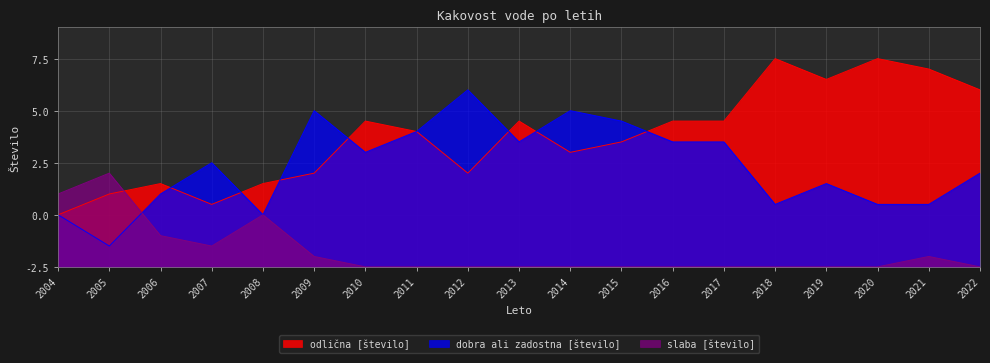

How many intersections are there between dobra ali zadostna [število] and slaba [število]?

1